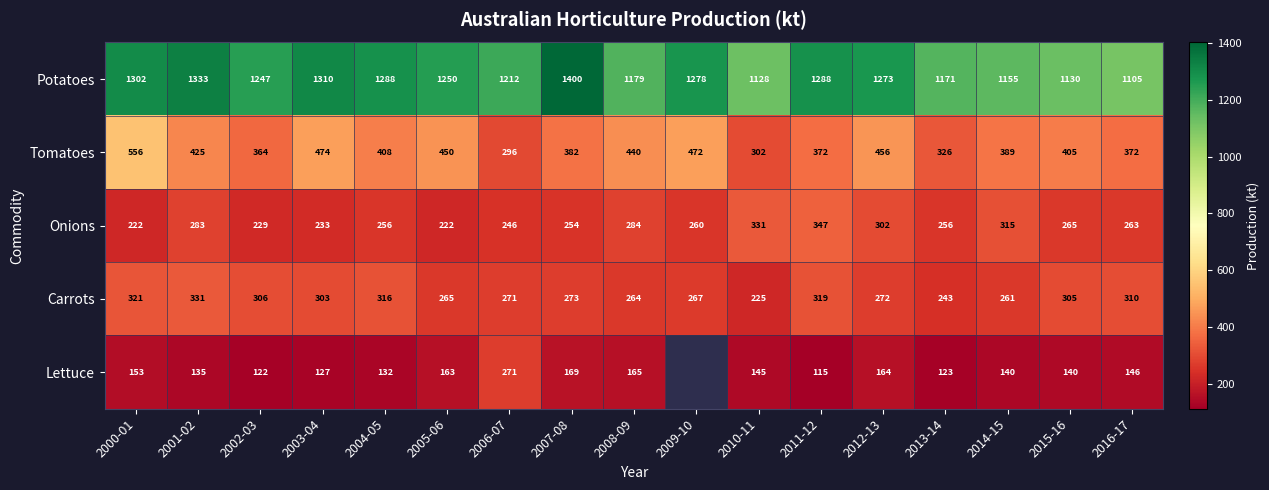

Rank the series at 2014-15 from lowest to highest value.

Lettuce, Carrots, Onions, Tomatoes, Potatoes